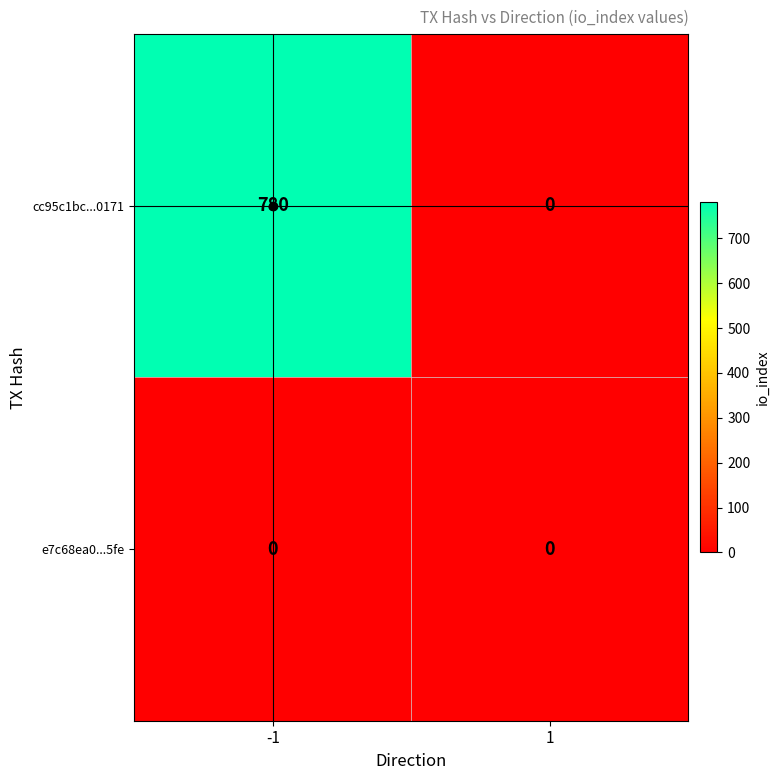

Which series has the largest total across all categories?

cc95c1bc...0171